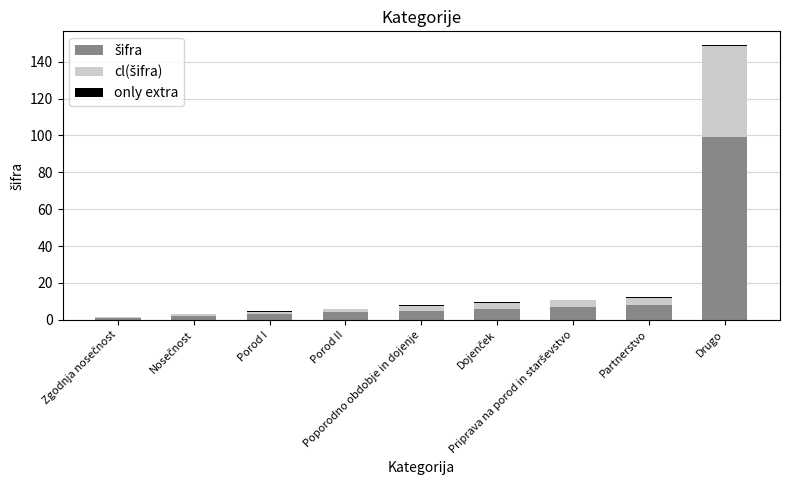

Which series changed the most between Porod I and Porod II?

šifra